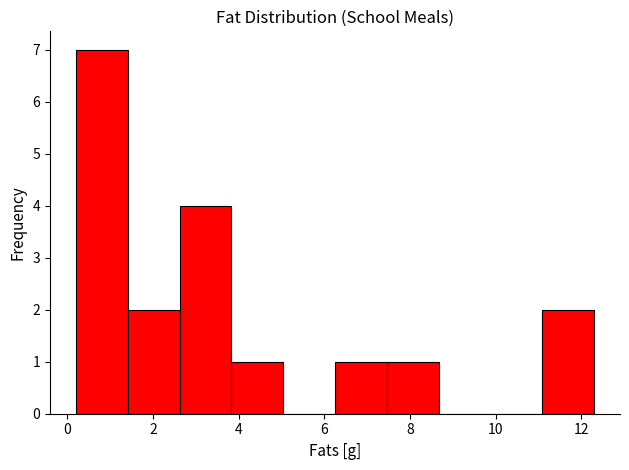

Which range on the x-axis has the tallest bar?

0.2 to 1.4